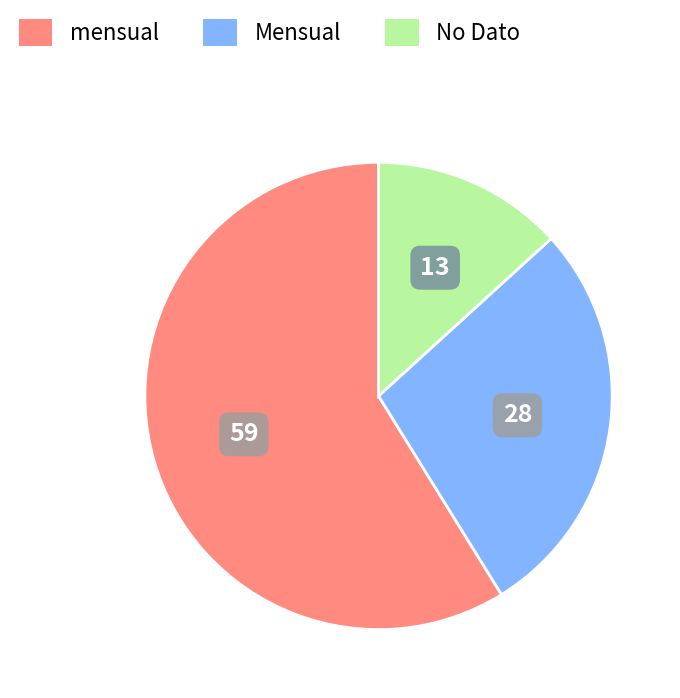

Rank the categories by value from highest to lowest.

mensual, Mensual, No Dato